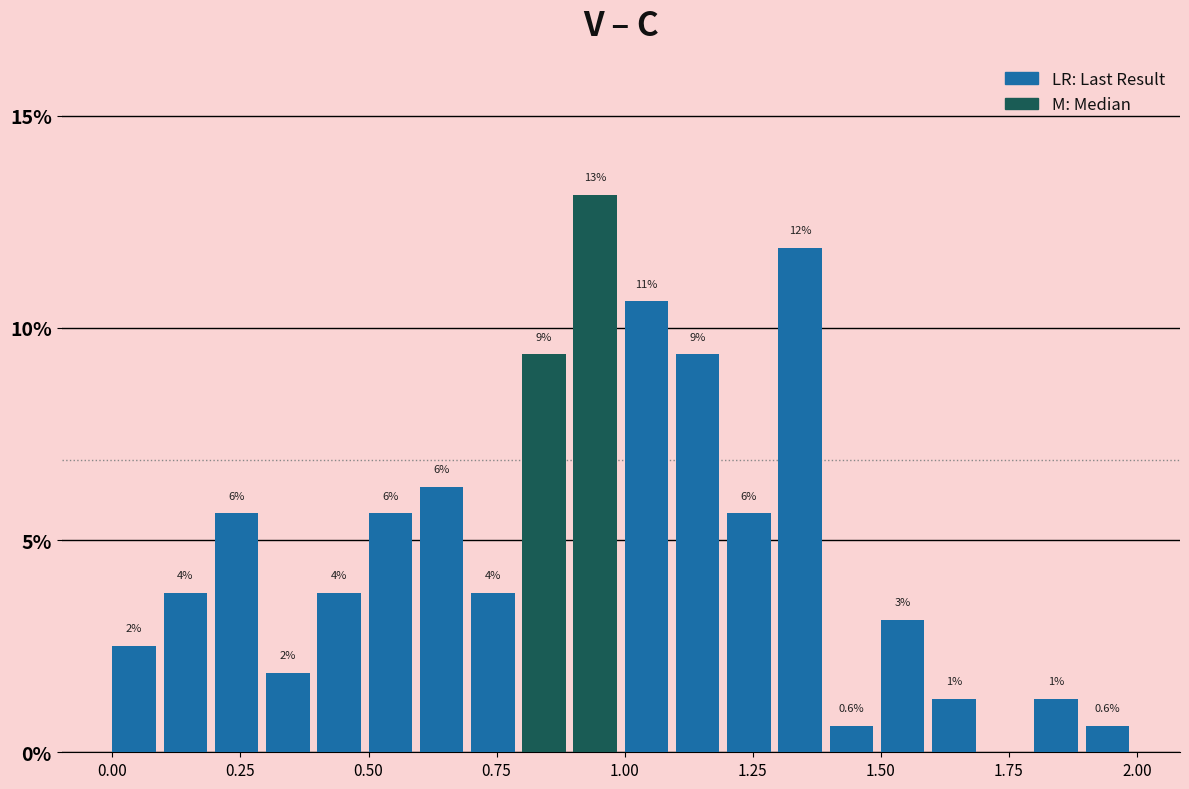

Around what value on the x-axis is the tallest bar? Give the approximate position of its centre, as read against the axis.

0.95